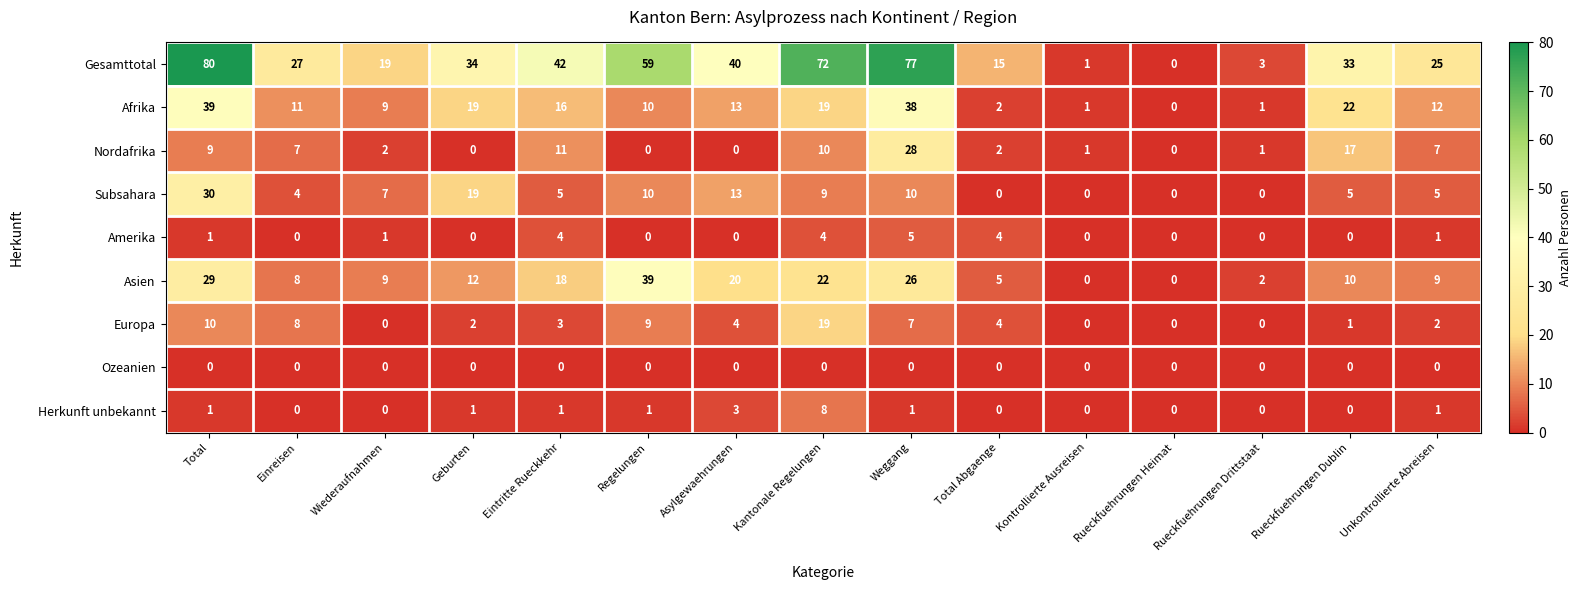

What is the difference between the maximum and minimum values in the Amerika series?

5